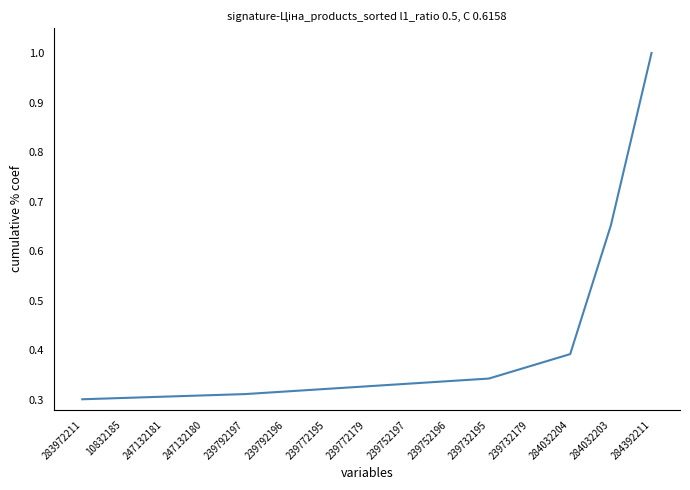

Between 284032203 and 239792196, which is larger?

284032203